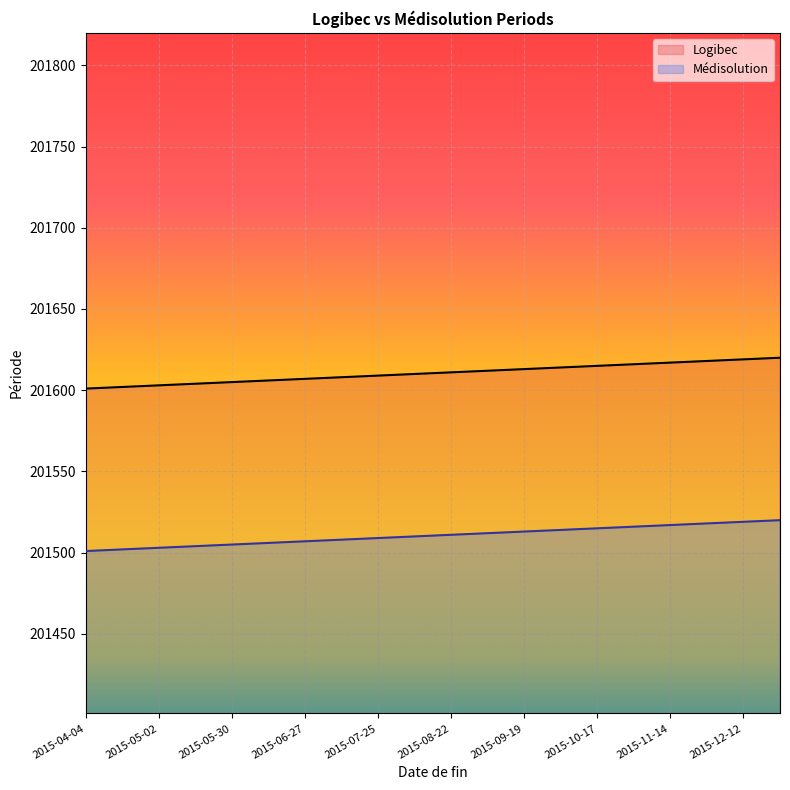

True or false: Logibec and Médisolution cross at least once.

False